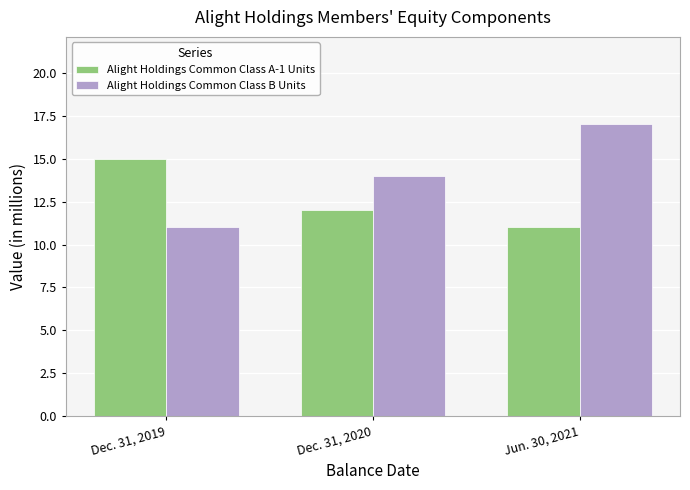

What is the difference between the Alight Holdings Common Class A-1 Units values at Dec. 31, 2020 and Jun. 30, 2021?

1